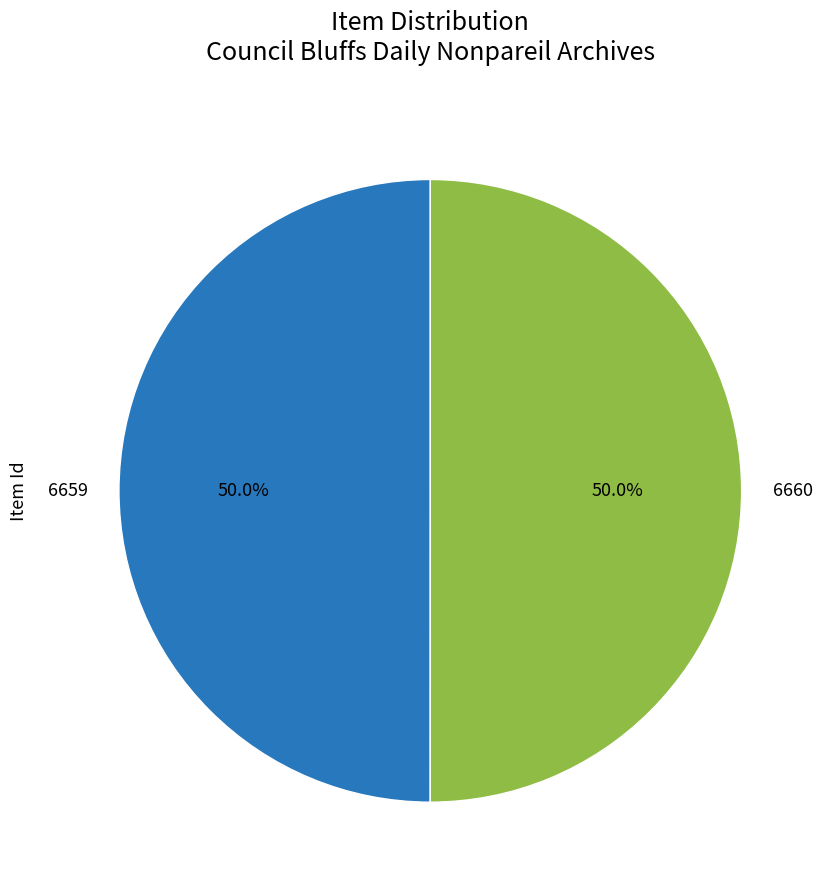

What is the ratio of the value at 6659 to the value at 6660?

1.0